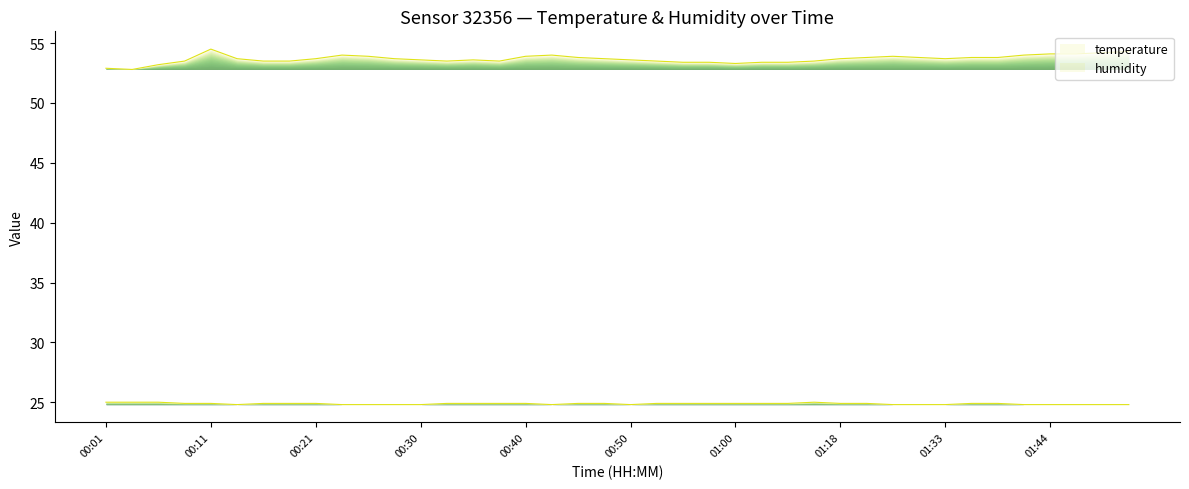

Does the chart have visible grid lines?

No